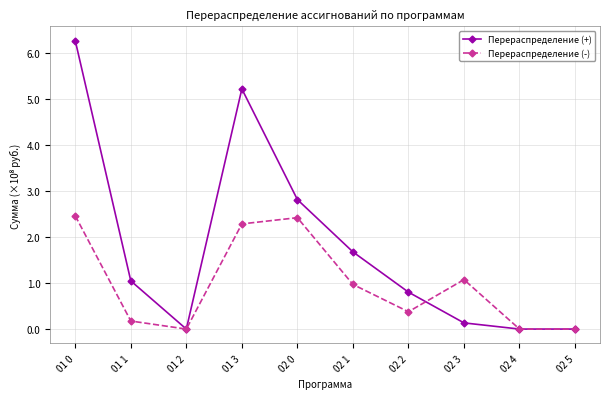

In Перераспределение (-), how many points are higher than both neighbors (excluding endpoints)?

2